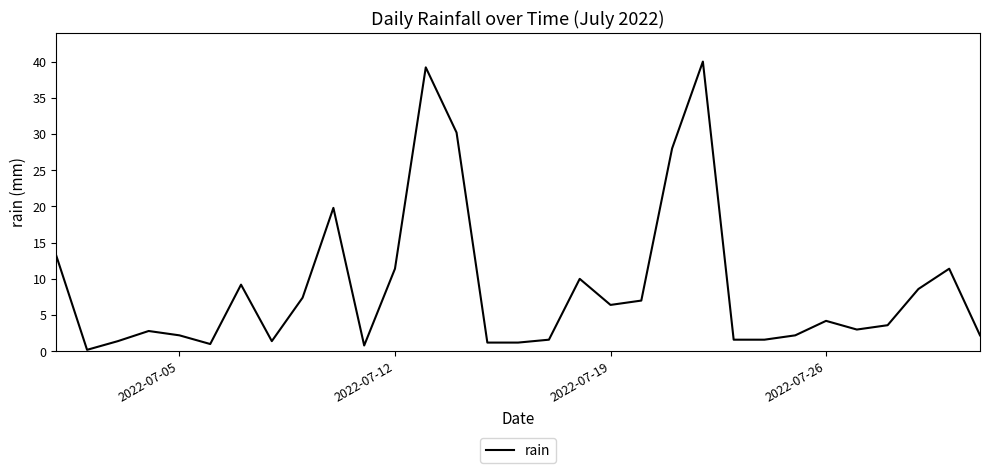

Reading left to right, extract all data points from this chart.

13.2	0.2	1.4	2.8	2.2	1.0	9.2	1.4	7.4	19.8	0.8	11.4	39.2	30.2	1.2	1.2	1.6	10.0	6.4	7.0	28.0	40.0	1.6	1.6	2.2	4.2	3.0	3.6	8.6	11.4	2.2